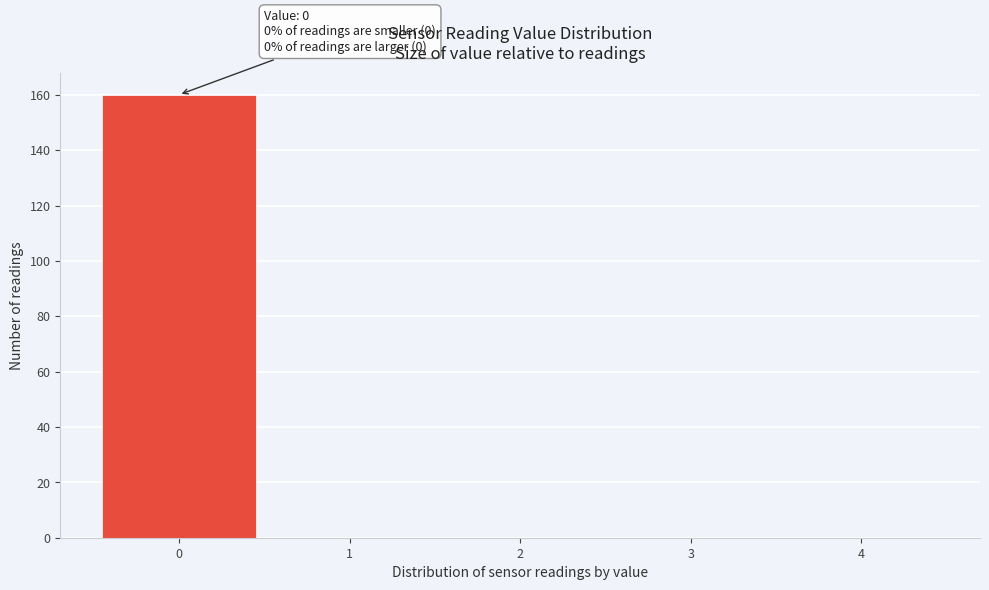

Which range on the x-axis has the tallest bar?

-0.5 to 0.5